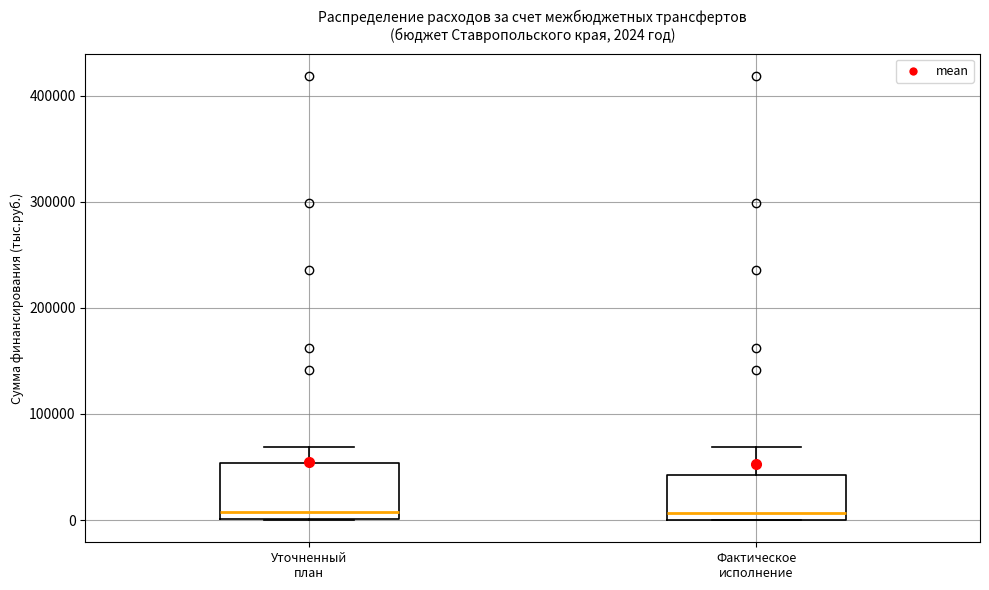

Which box is the tallest, from its lower edge to its upper edge?

Уточненный план